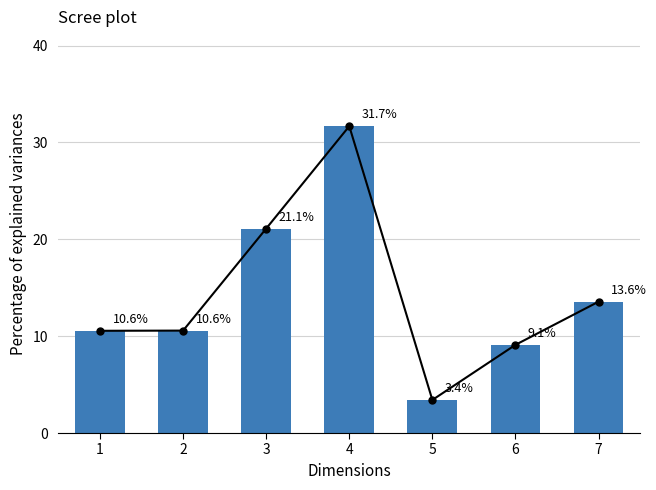

What is the minimum value shown in the chart?

3.4